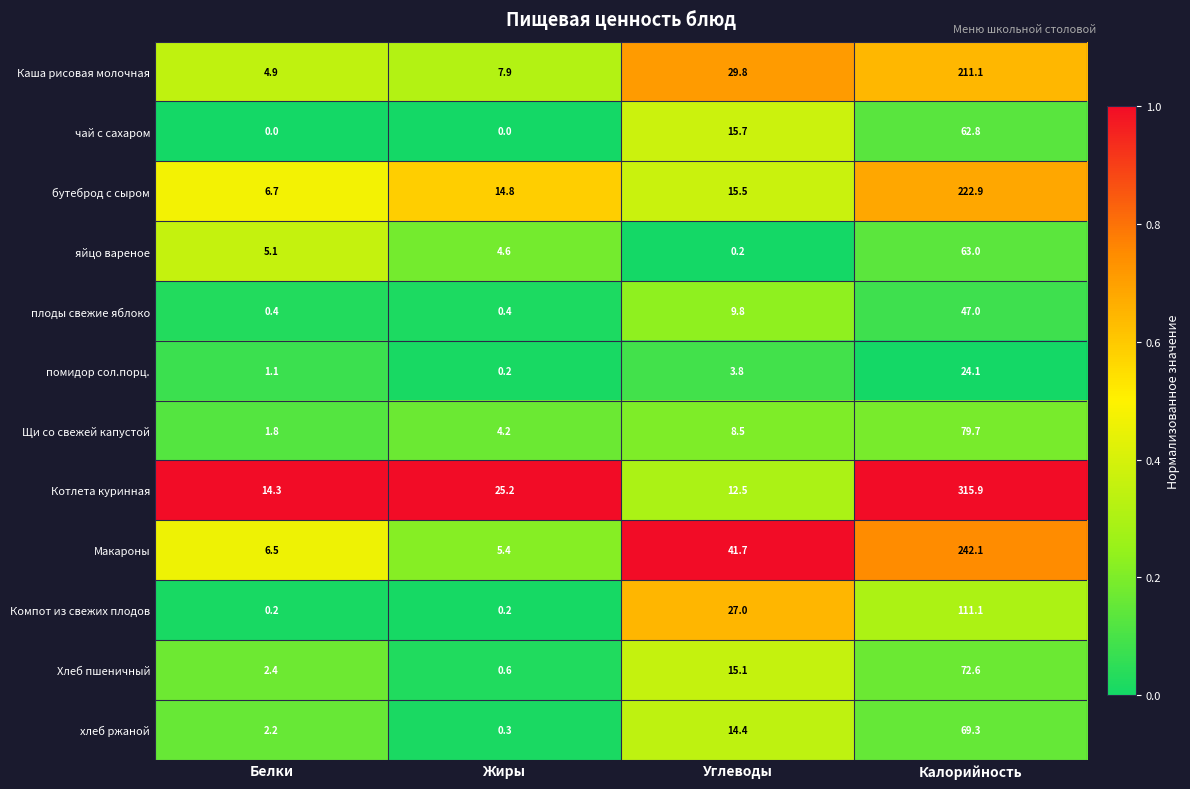

Between Белки and Жиры, which series saw the biggest shift?

Котлета куринная